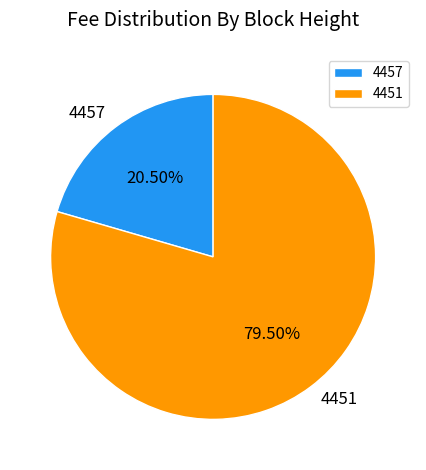

What is the majority slice?

4451